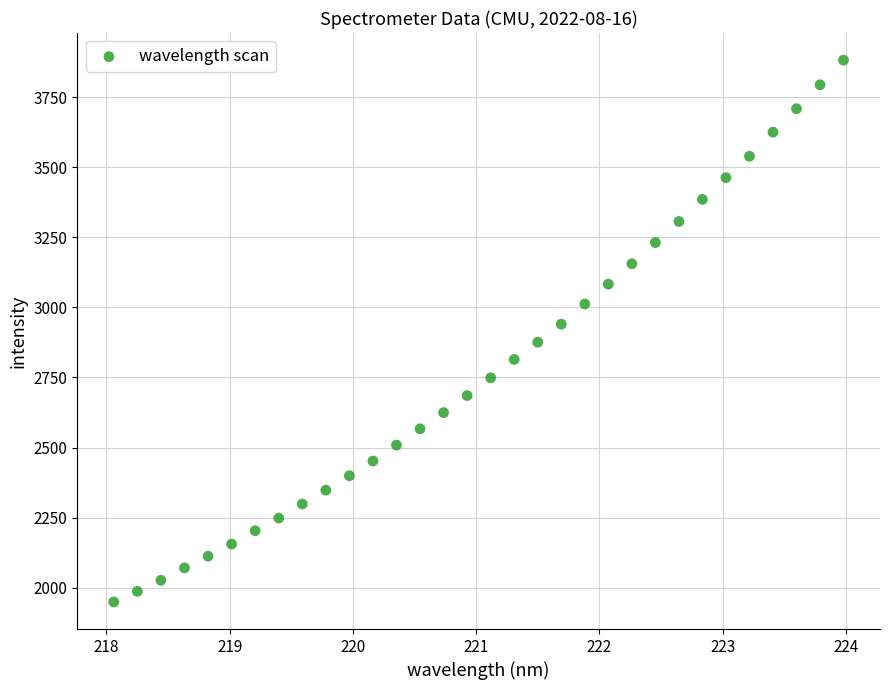

What is the range of X values (max minus min)?

5.9